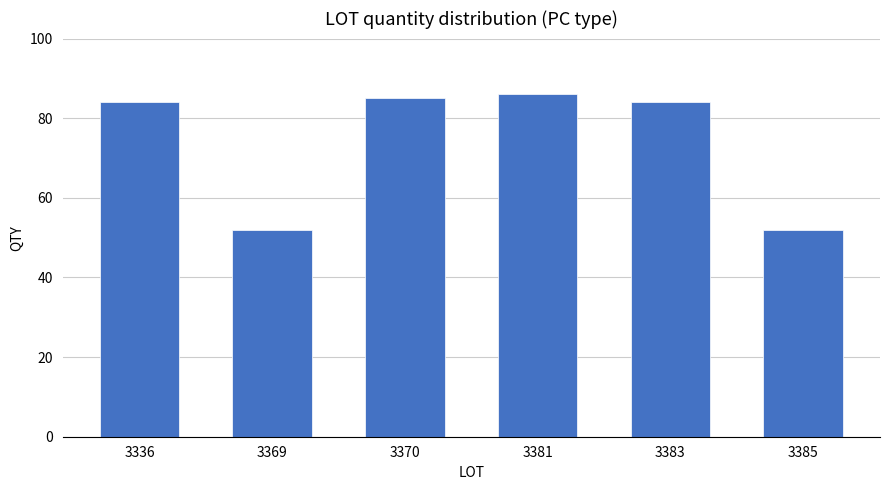

What is the sum of all values?

443